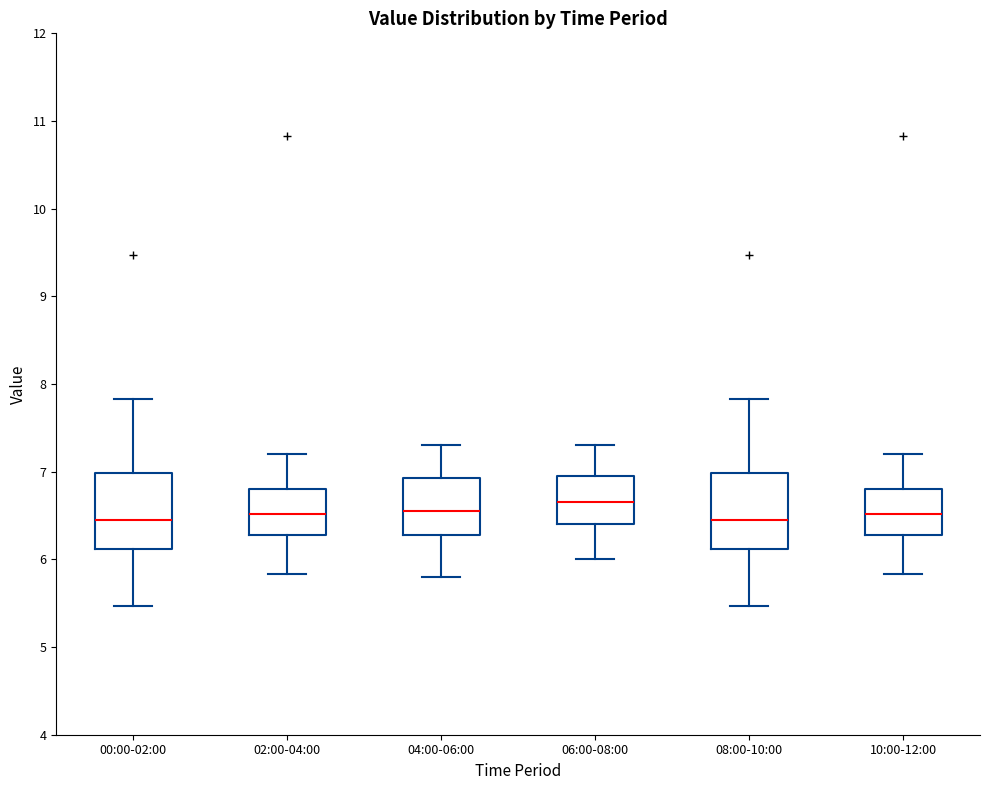

Reading left to right, transcribe this box plot: for each box, give where its median line is, the range the box spans, and where its two whiskers end, as read against the y-axis. The values are not printed on the chart, so give them approximately, as read against the axis.

00:00-02:00: median 6.5, box 6.1 to 7.0, whiskers 5.5 to 7.8
02:00-04:00: median 6.5, box 6.3 to 6.8, whiskers 5.8 to 7.2
04:00-06:00: median 6.6, box 6.3 to 6.9, whiskers 5.8 to 7.3
06:00-08:00: median 6.7, box 6.4 to 7.0, whiskers 6.0 to 7.3
08:00-10:00: median 6.5, box 6.1 to 7.0, whiskers 5.5 to 7.8
10:00-12:00: median 6.5, box 6.3 to 6.8, whiskers 5.8 to 7.2